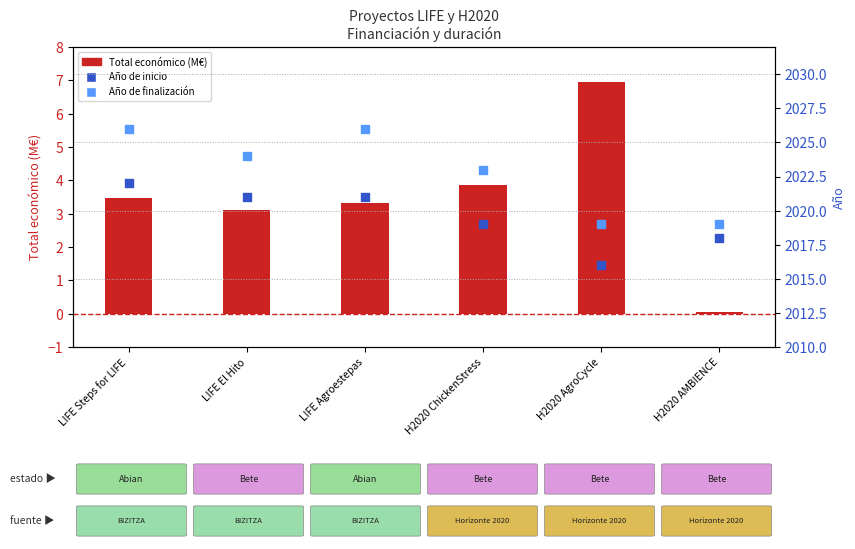

Which series has the largest total across all categories?

Año de finalización